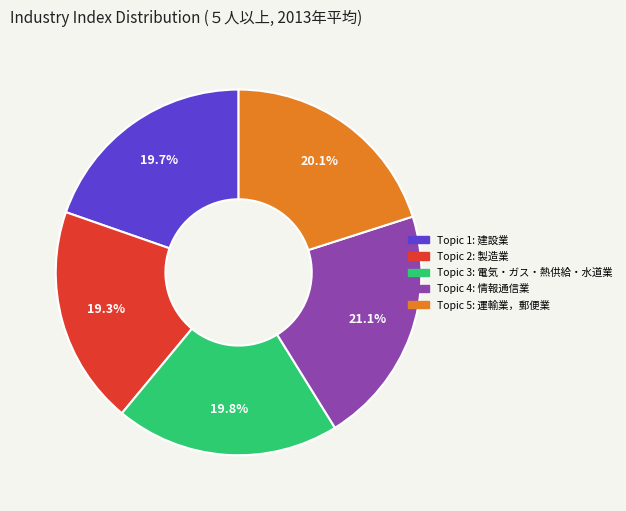

Count the number of slices in the pie.

5